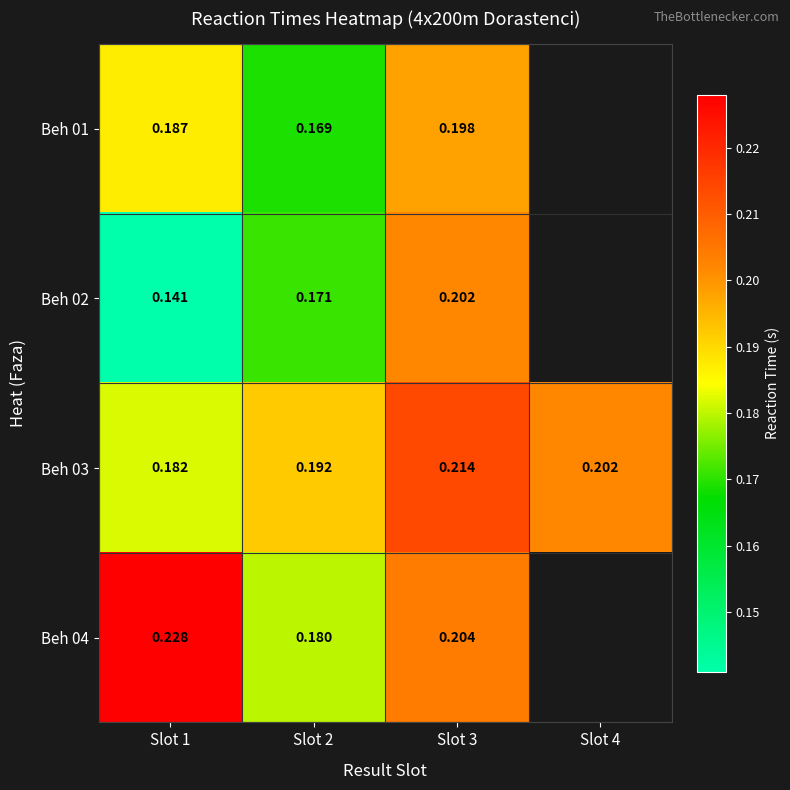

At how many categories does at least one series exceed 0?

4